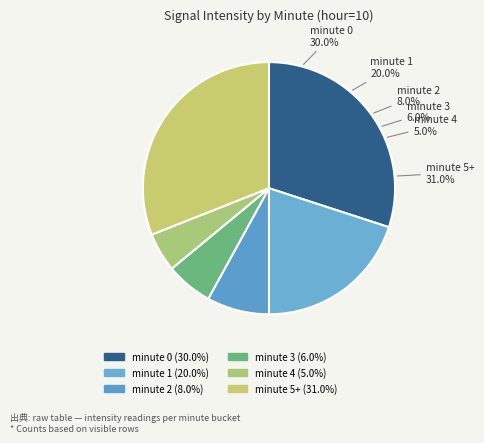

Which category has the smallest portion of the pie?

minute 4